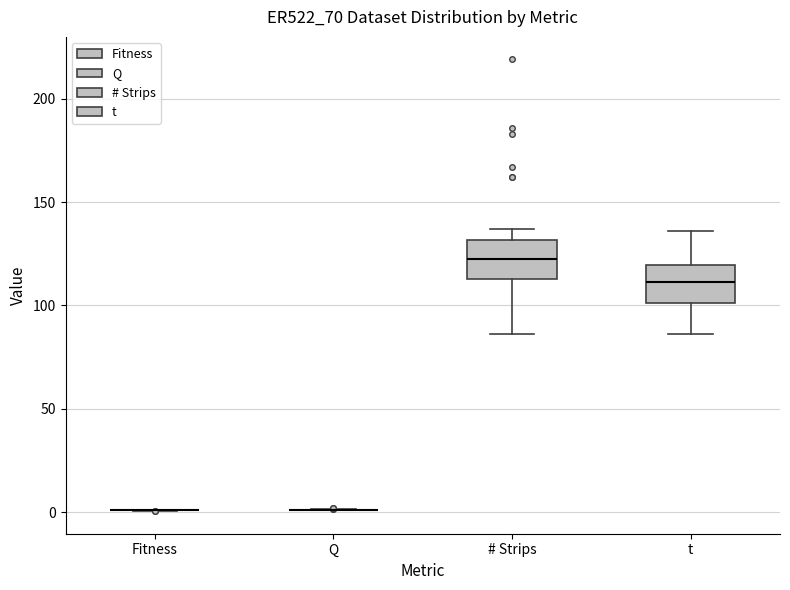

Reading left to right, read every box against the y-axis: the position of its median line, the range the box covers, and the ends of its whiskers. The values are not printed on the chart, so give them approximately, as read against the axis.

Fitness: box collapsed to a line at 0, whiskers 0 to 0
Q: box collapsed to a line at 0, whiskers 0 to 0
# Strips: median 125, box 115 to 130, whiskers 85 to 135
t: median 110, box 100 to 120, whiskers 85 to 135